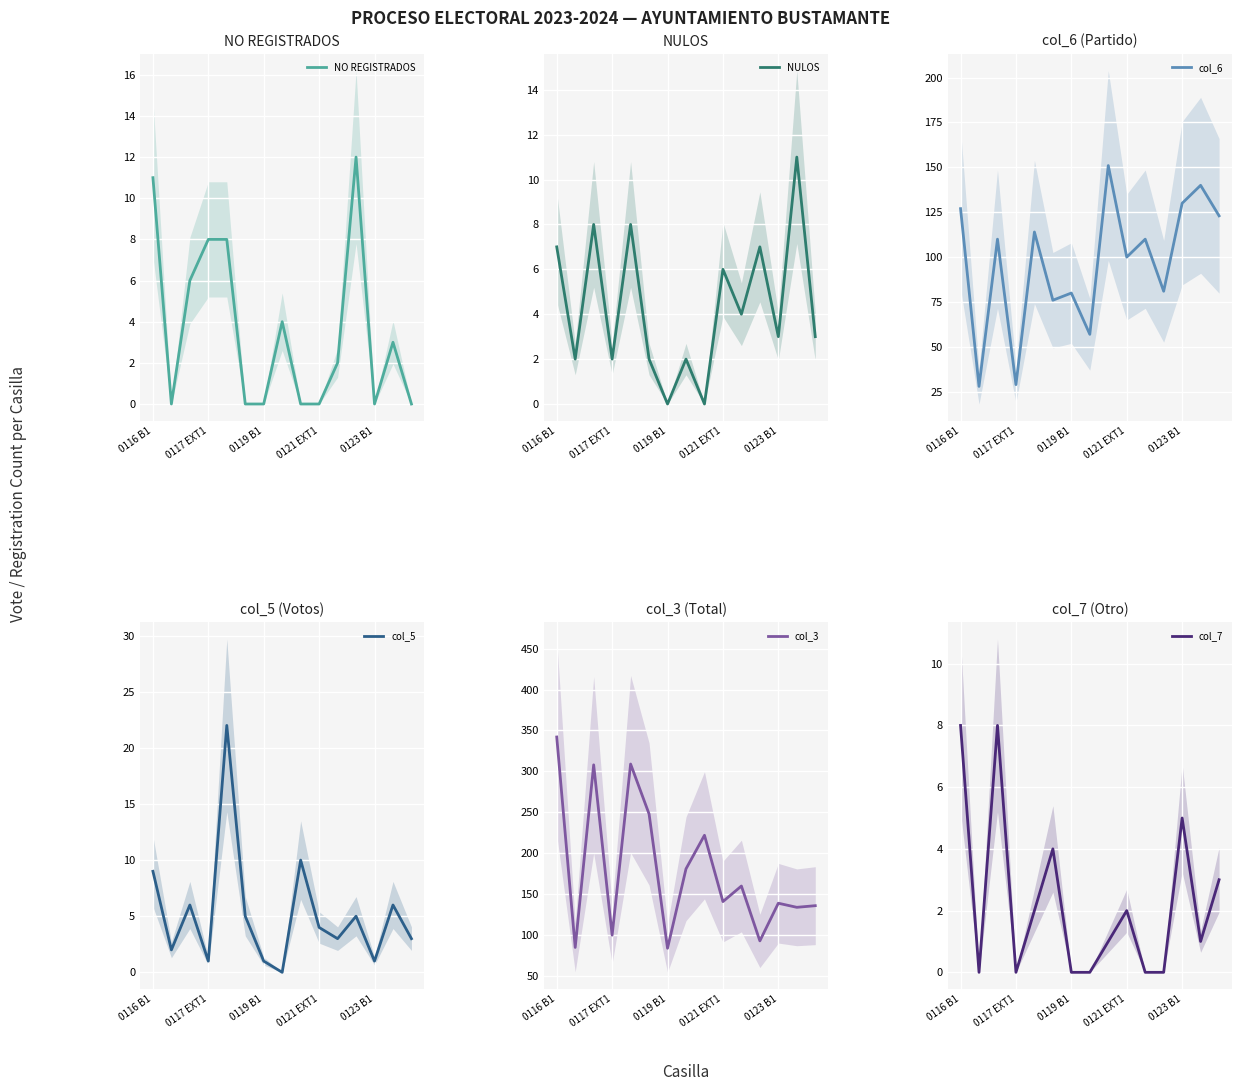

What is the average value of the NULOS series?

4